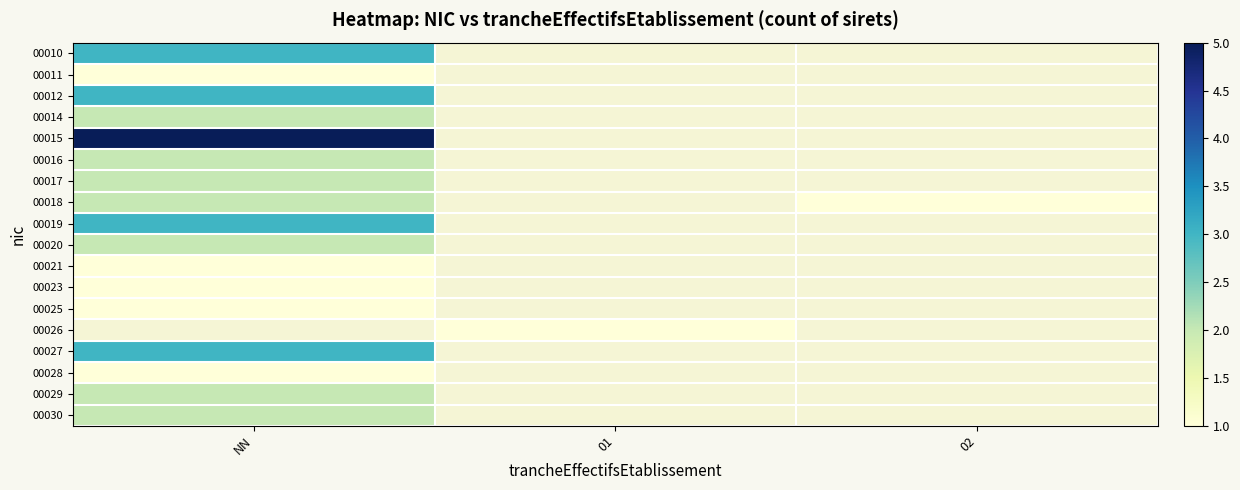

Rank the series at NN from highest to lowest value.

00015, 00010, 00012, 00019, 00014, 00016, 00017, 00018, 00020, 00011, 00021, 00023, 00025, 00026, 00027, 00029, 00030, 00028